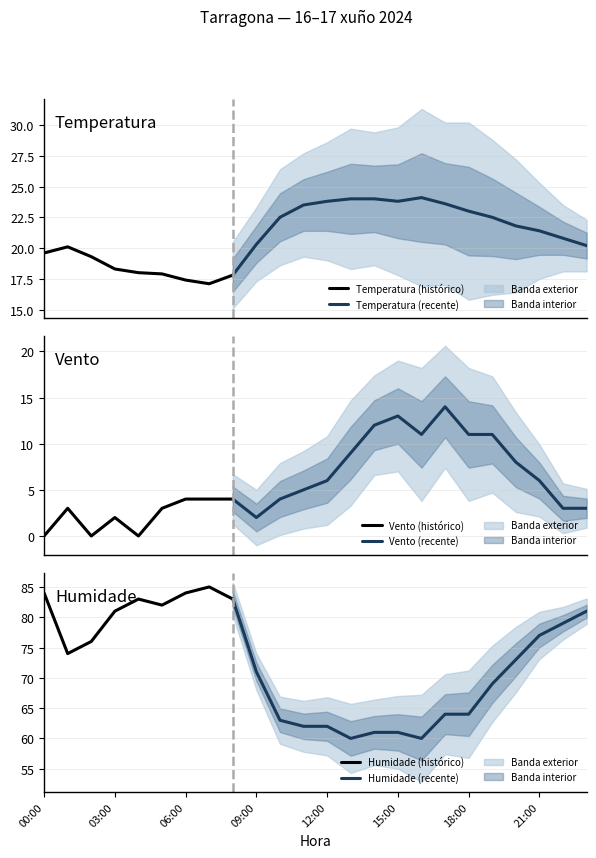

What is the lowest value of the Temperatura (histórico) series?

17.1